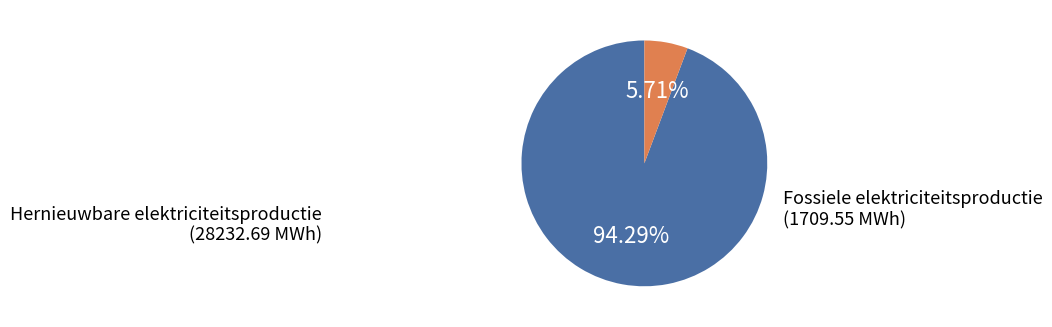

Is there any slice that represents more than half of the pie?

Yes